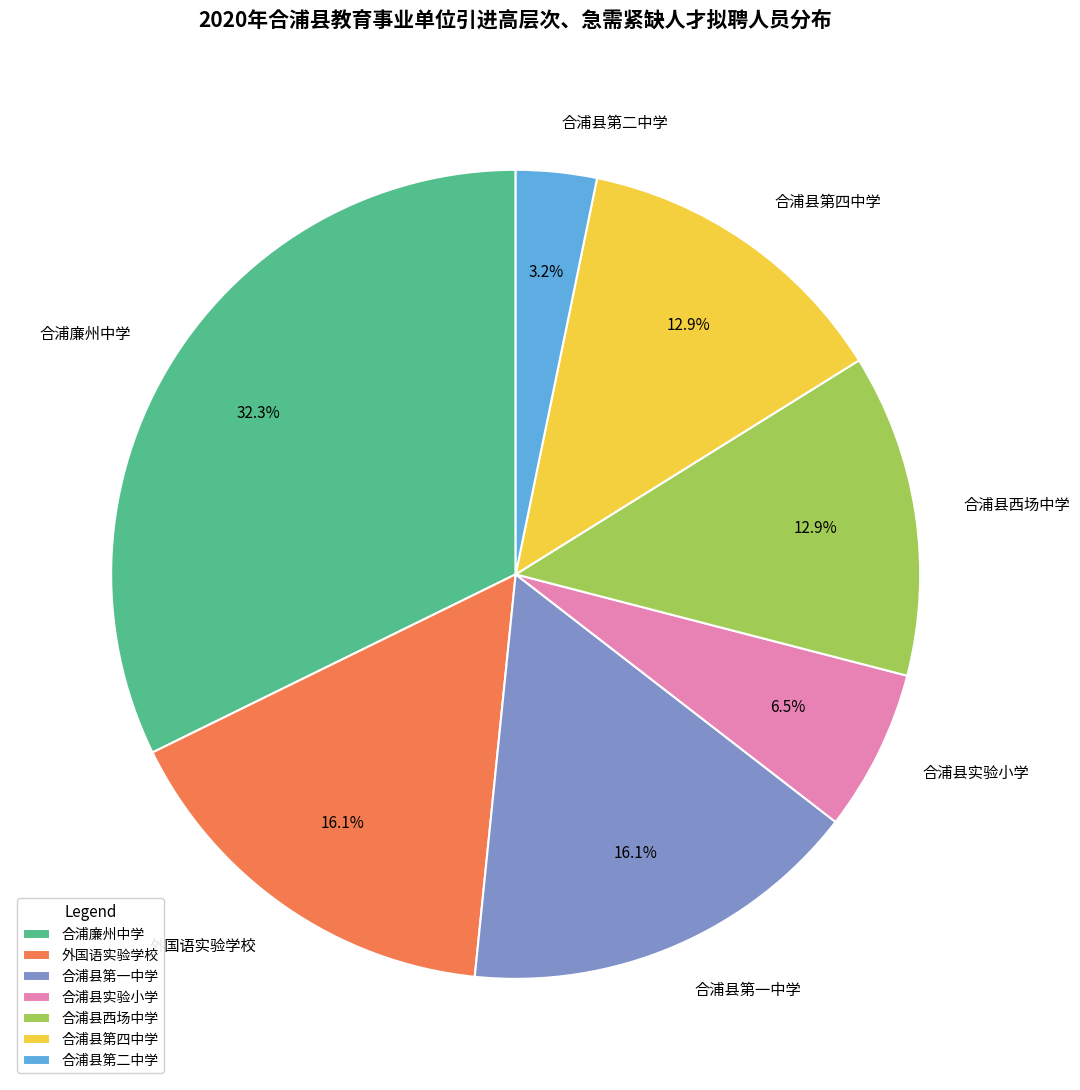

How many segments does this pie chart have?

7